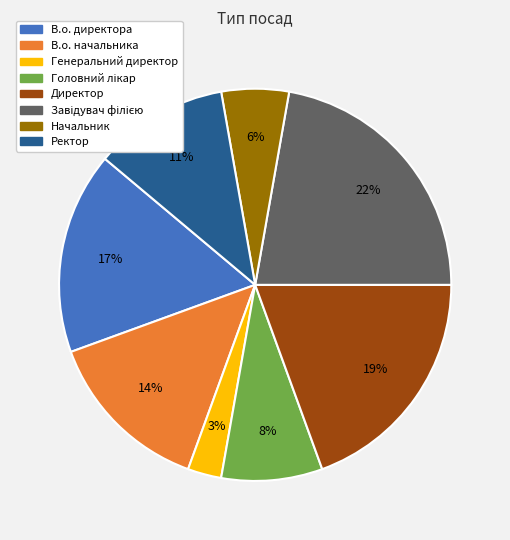

Combined, do Ректор and В.о. директора account for over 50%?

No